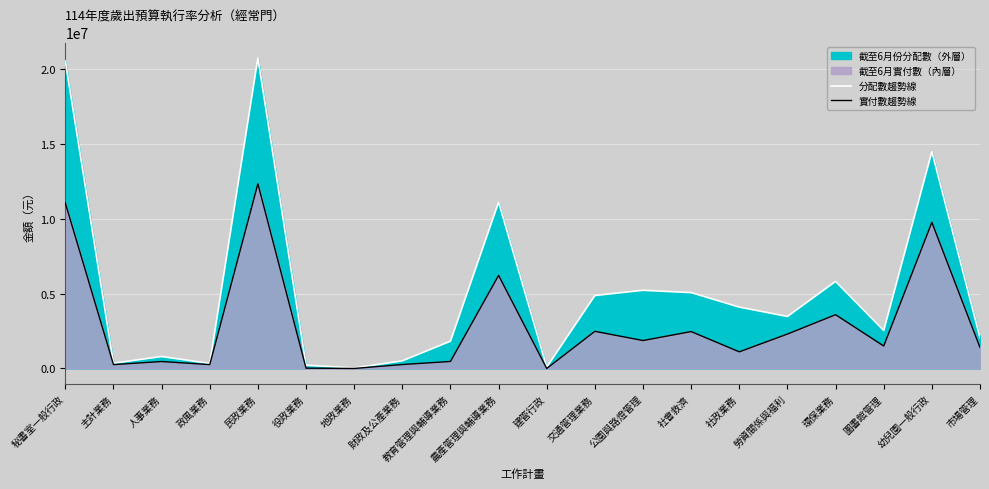

Is it true that 實付數趨勢線 equals 759042 at 環保業務?

False